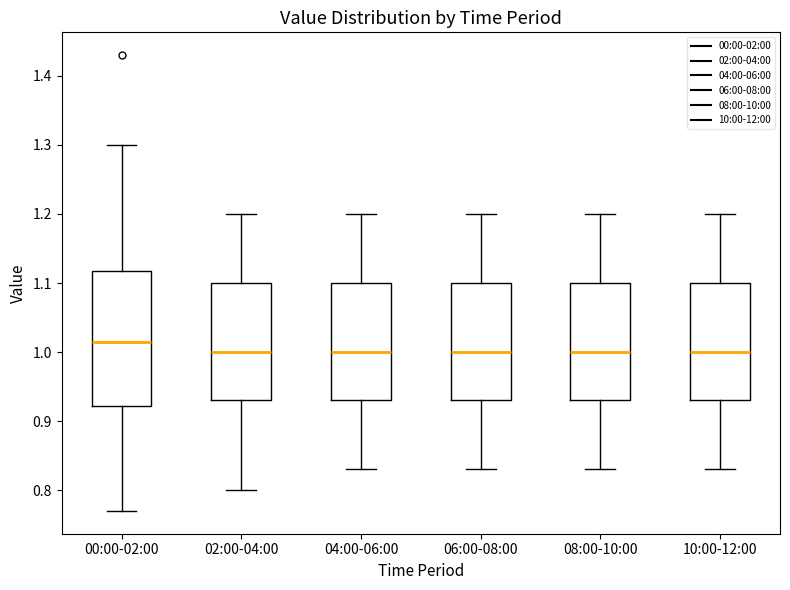

Which box's median line is the highest?

00:00-02:00